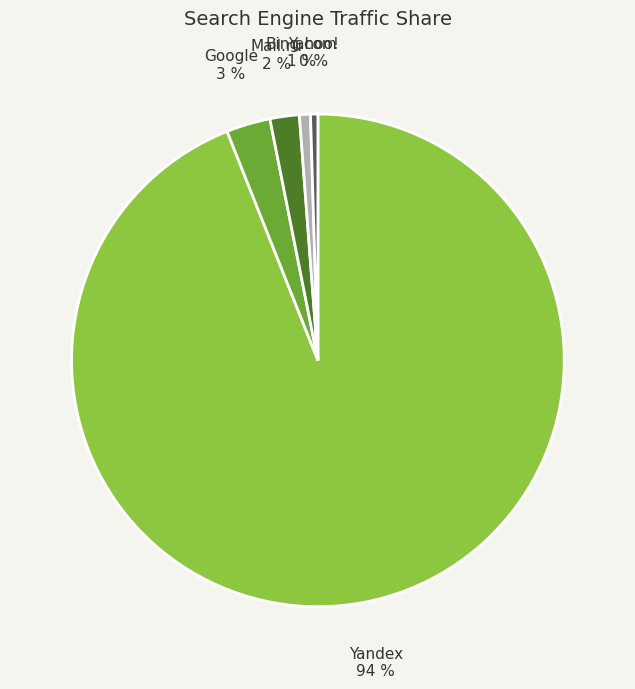

Is it true that Yahoo! is 7% of the pie?

False